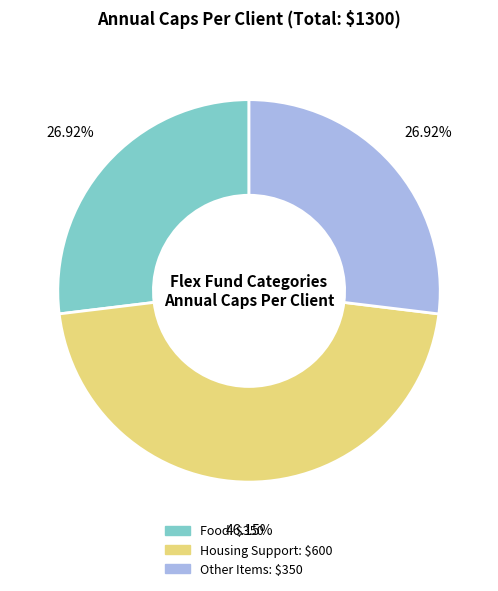

Is Other Items the majority of the pie?

No